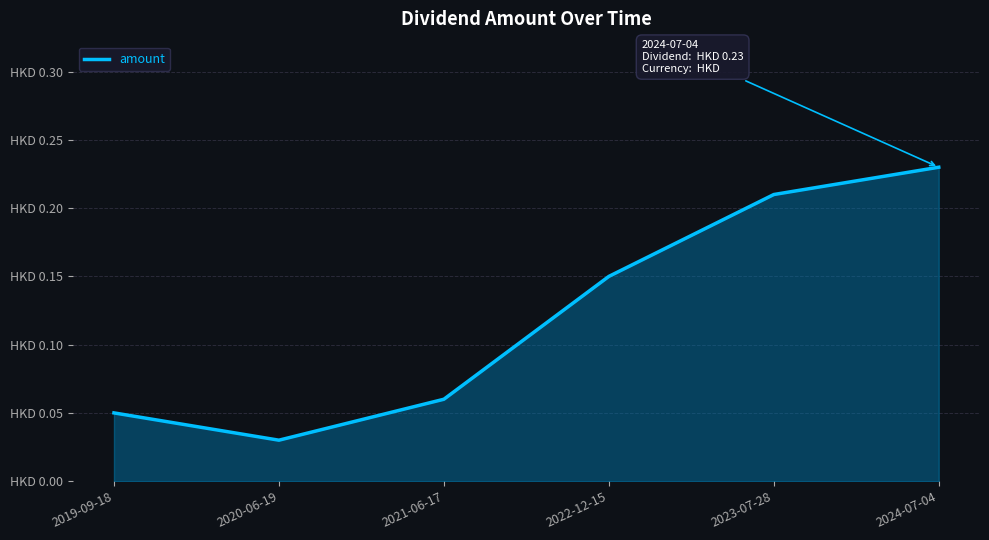

Does the chart display data point markers on the line(s)?

No